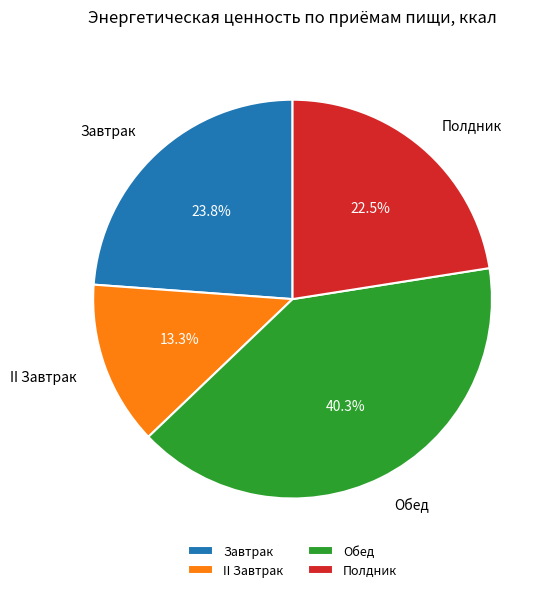

Rank the categories by value from lowest to highest.

II Завтрак, Полдник, Завтрак, Обед